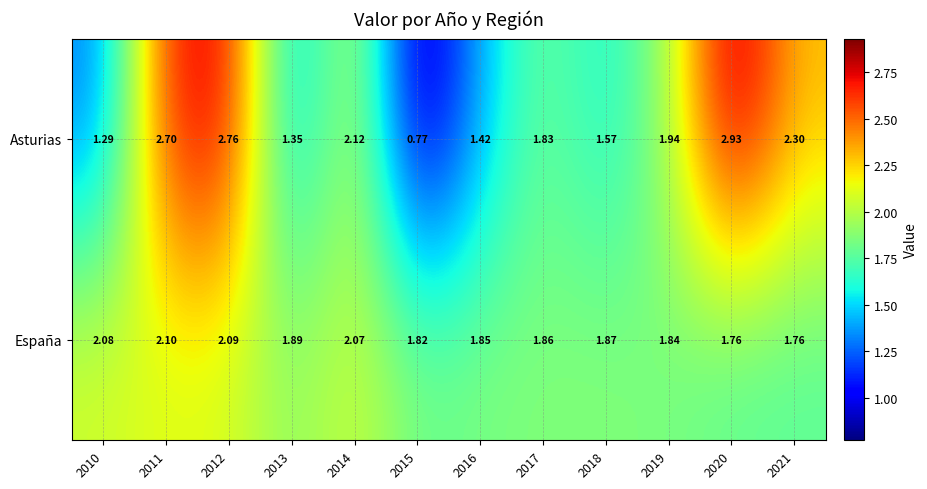

List the series in order of their overall mean, highest first.

España, Asturias